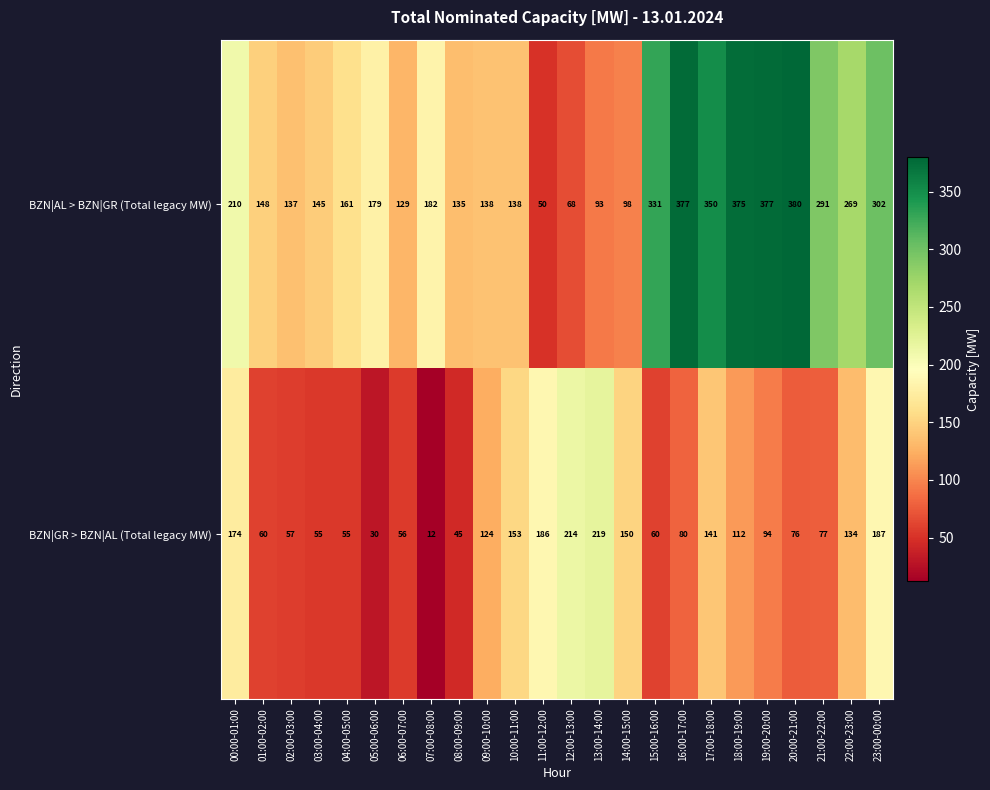

What is the difference between the BZN|GR > BZN|AL (Total legacy MW) values at 14:00-15:00 and 17:00-18:00?

9